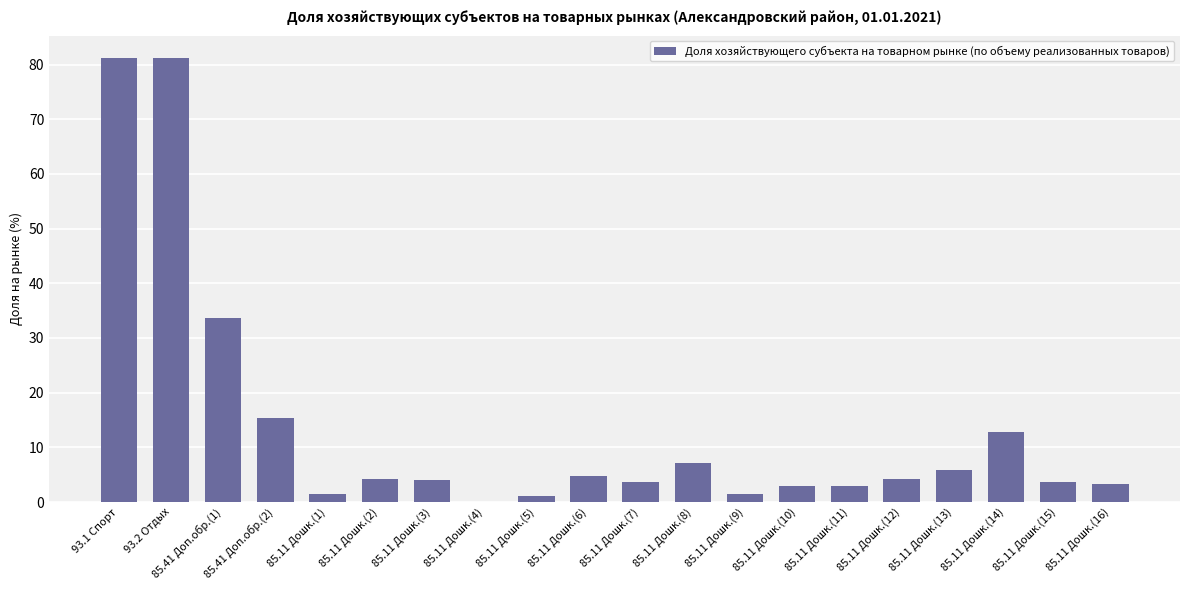

What is the greatest value displayed?

81.2